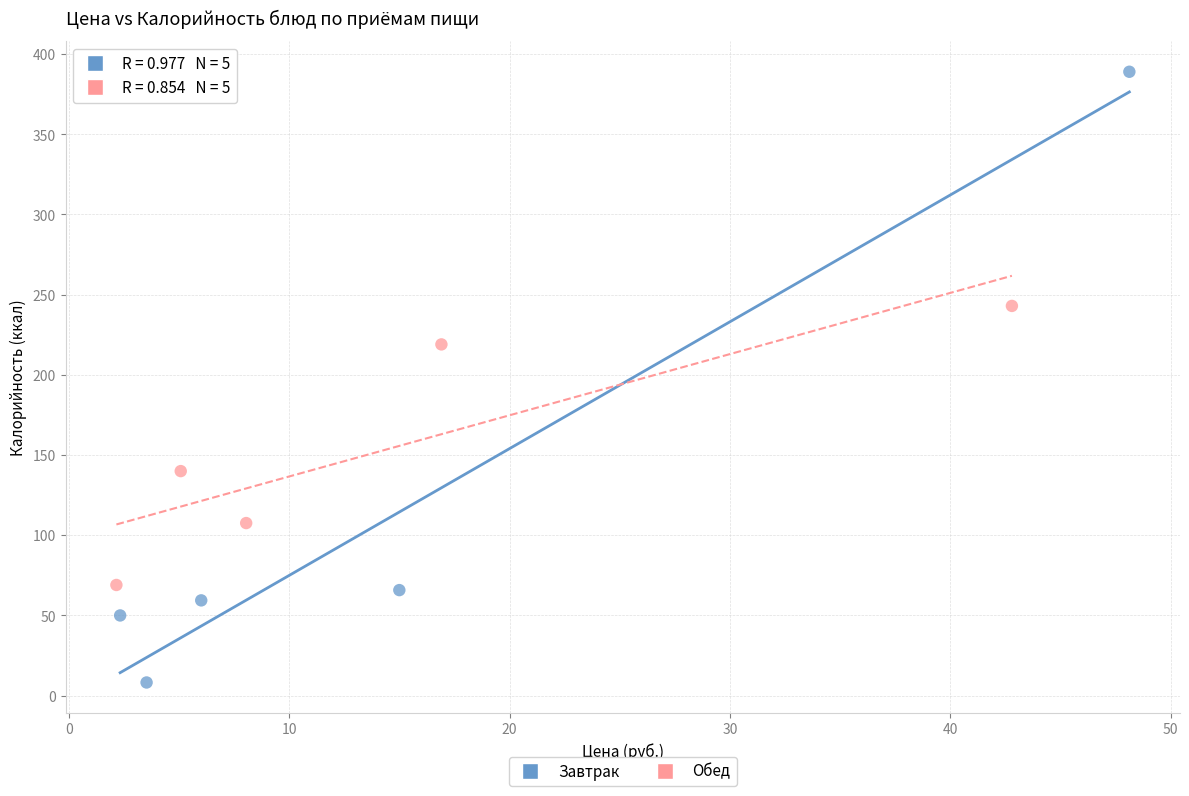

Which series contains the lowest Y value?

Завтрак